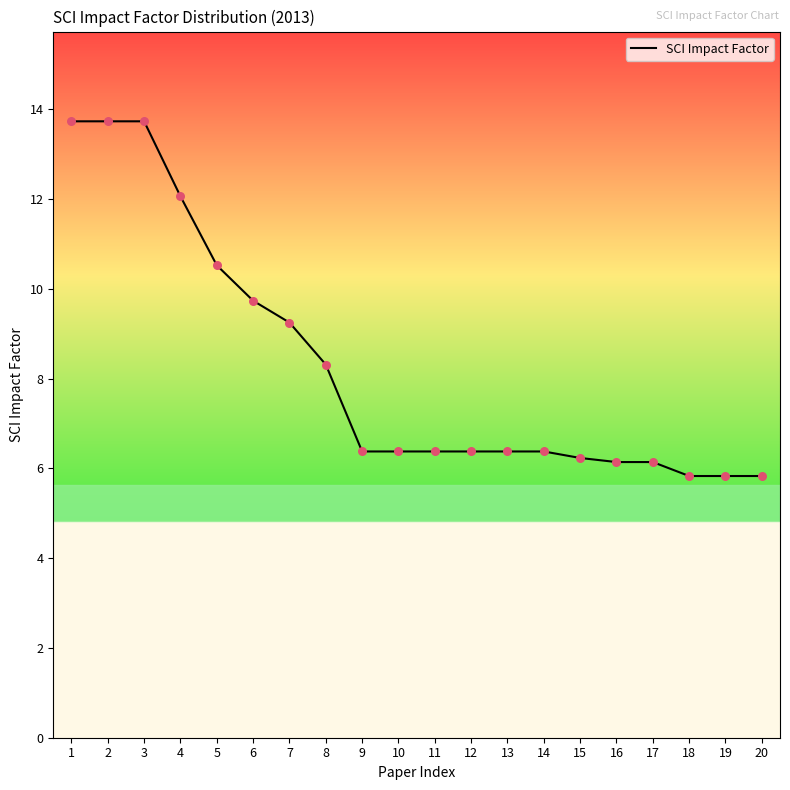

Which has a higher value, 12 or 4?

4